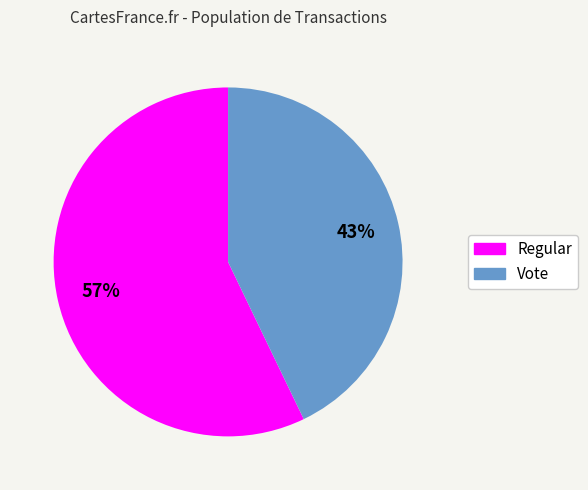

Which slice is the largest?

Regular